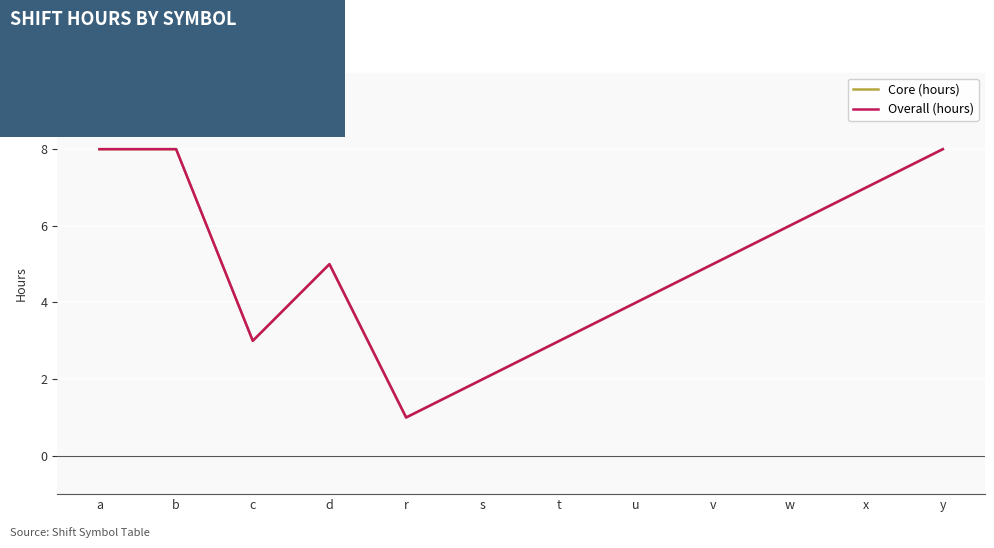

Does the chart display data point markers on the line(s)?

No